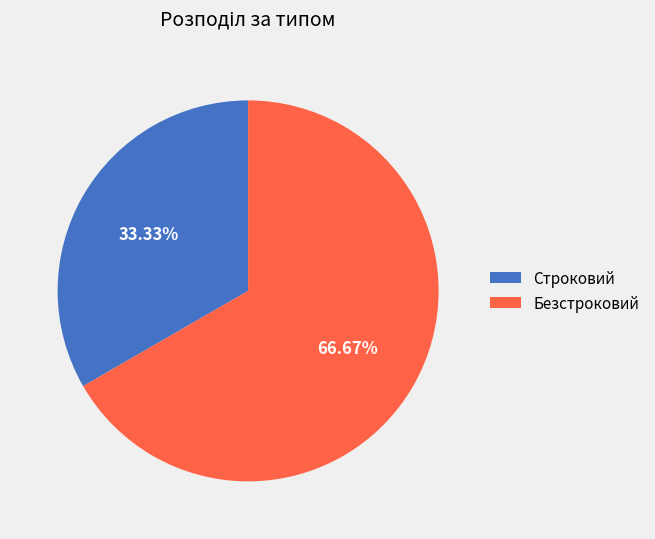

To the nearest percent, what portion does Строковий represent?

33%